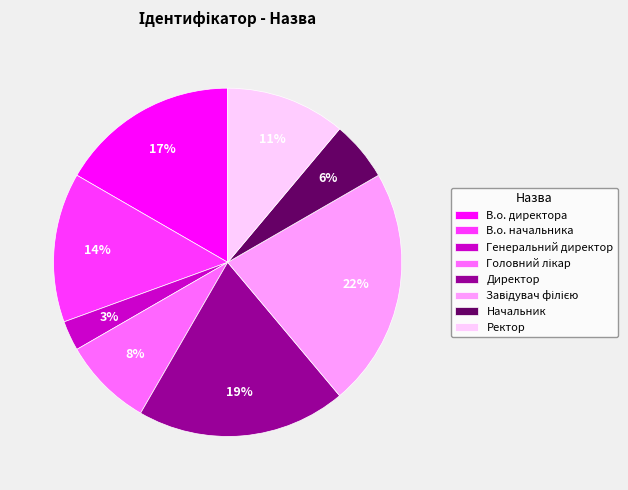

Between Генеральний директор and В.о. начальника, which is larger?

В.о. начальника